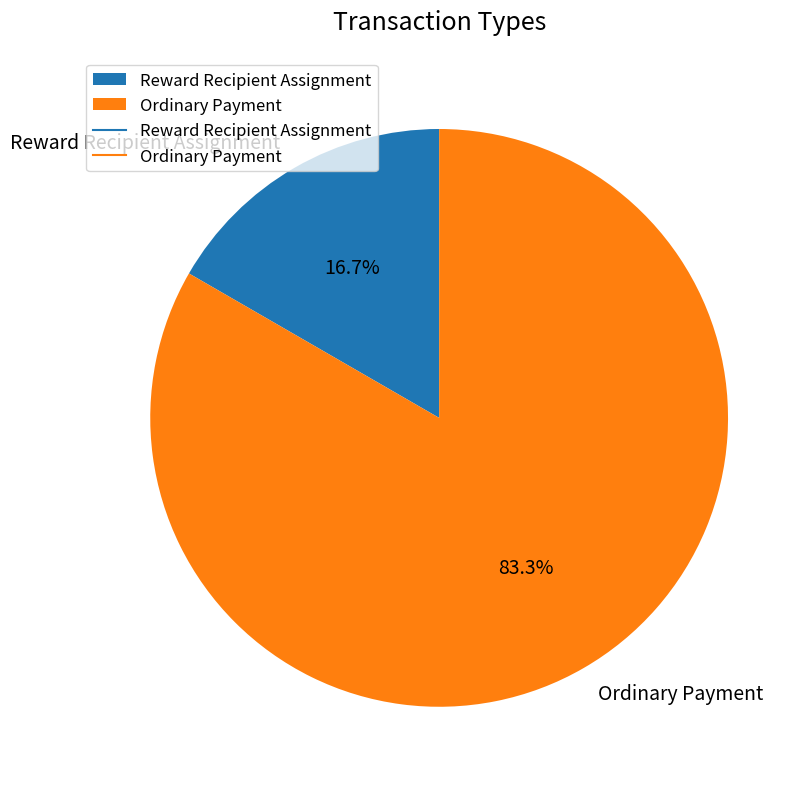

What percentage is the Reward Recipient Assignment slice, to the nearest percent?

17%